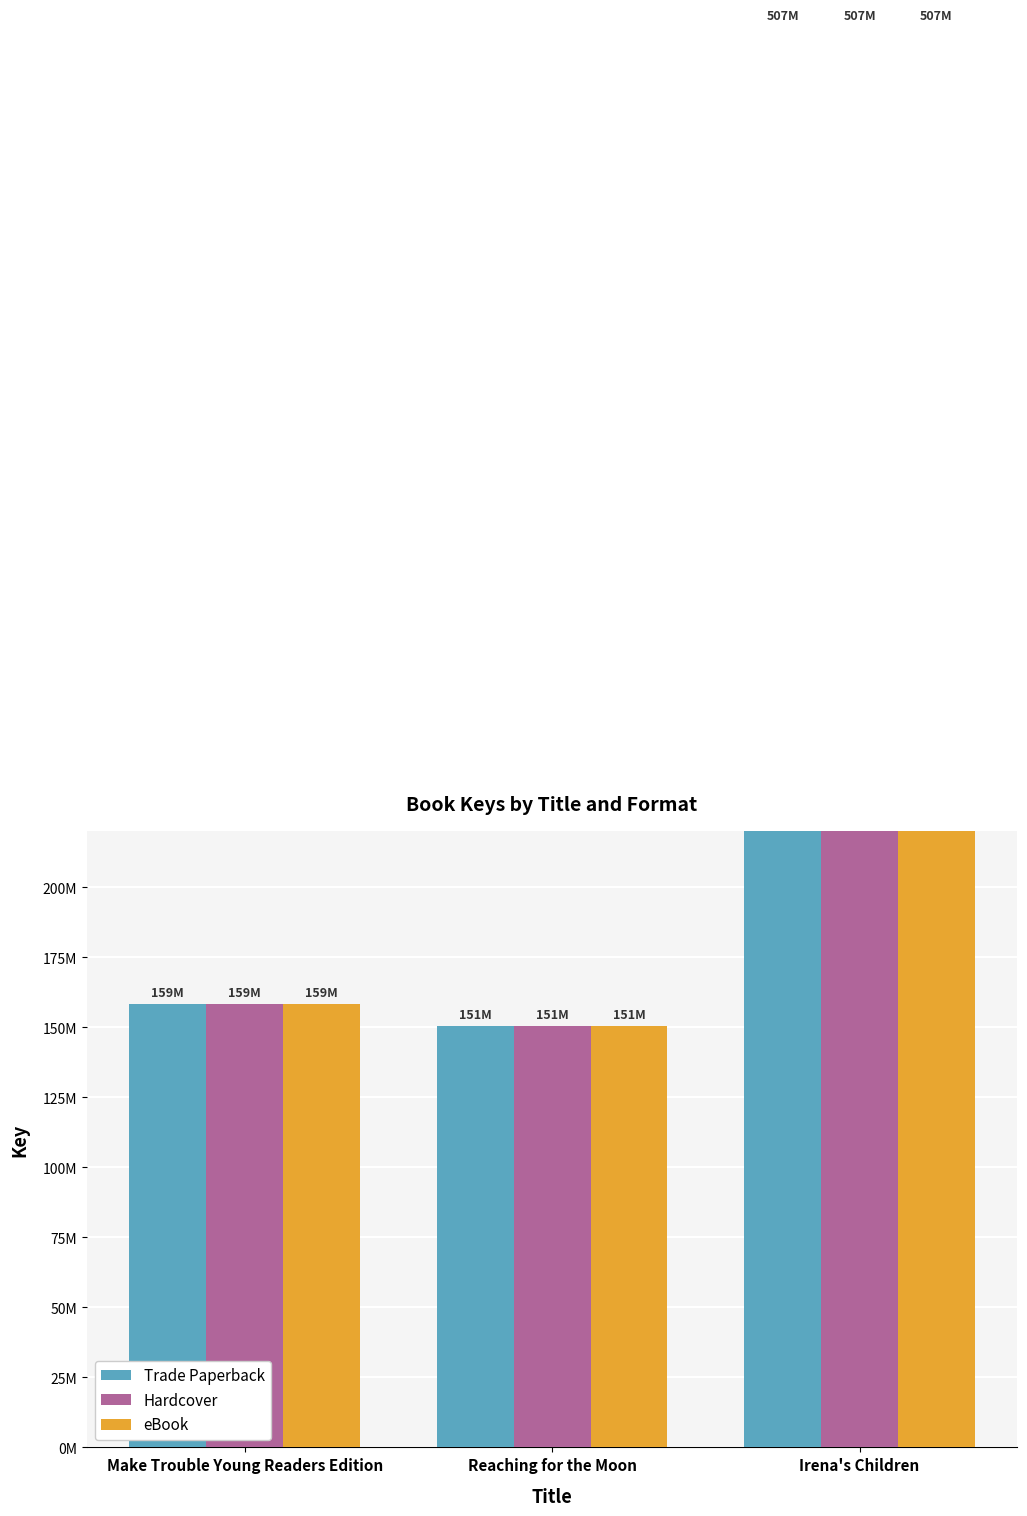

What are all the series names shown in the legend?

Trade Paperback, Hardcover, eBook